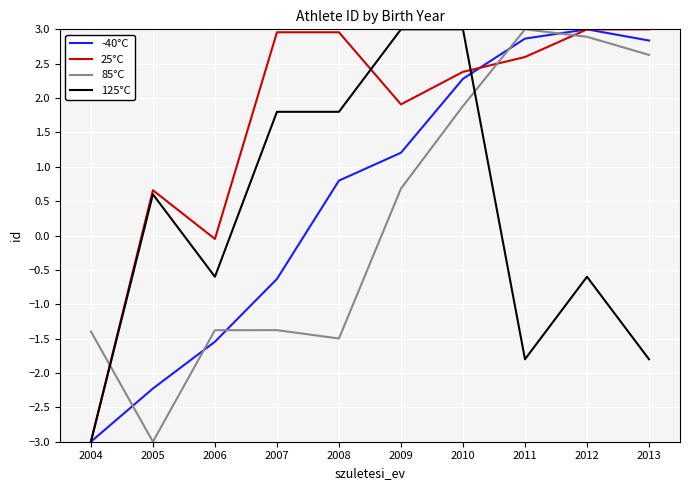

True or false: -40°C has a value of 2.9 at 2011.

True